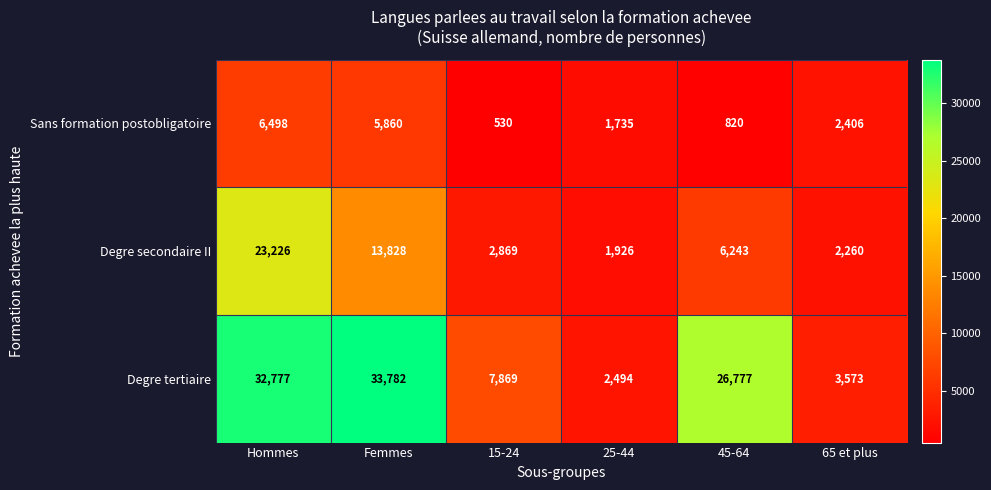

Reading left to right, extract all data points from this chart.

Sans formation postobligatoire: 6498	5860	530	1735	820	2406
Degre secondaire II: 23226	13828	2869	1926	6243	2260
Degre tertiaire: 32777	33782	7869	2494	26777	3573